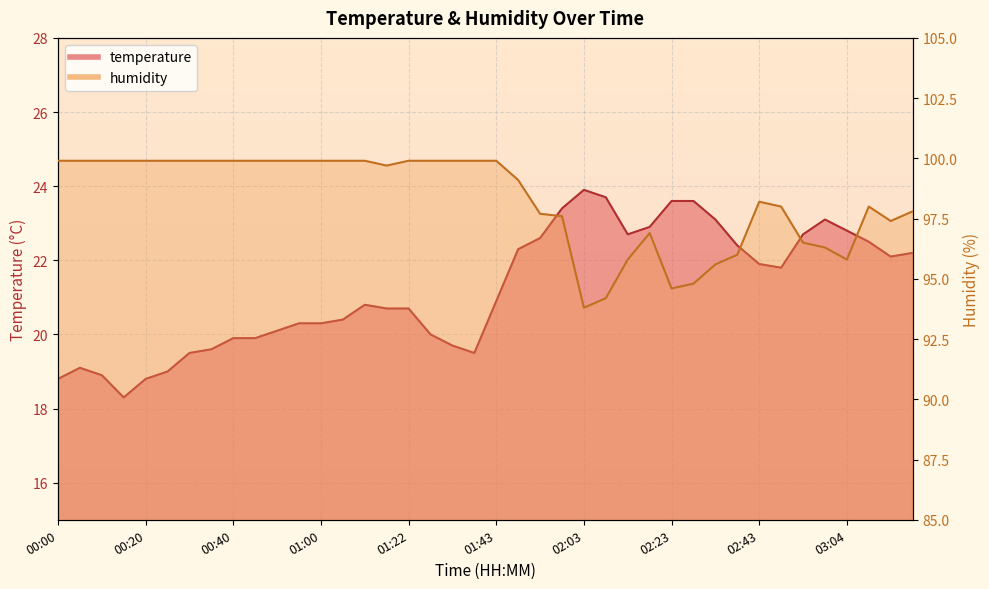

True or false: temperature has a value of 24.9 at 00:15.

False